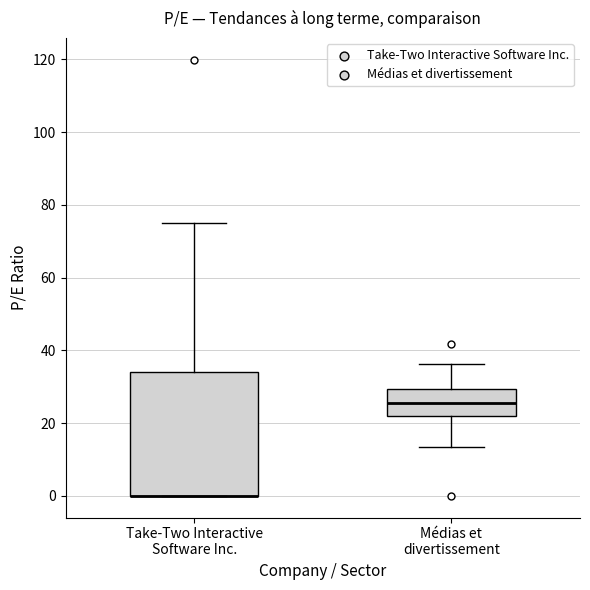

Where is the lower edge of the box for Médias et divertissement on the y-axis? The values are not printed on the chart, so give them approximately, as read against the axis.

22